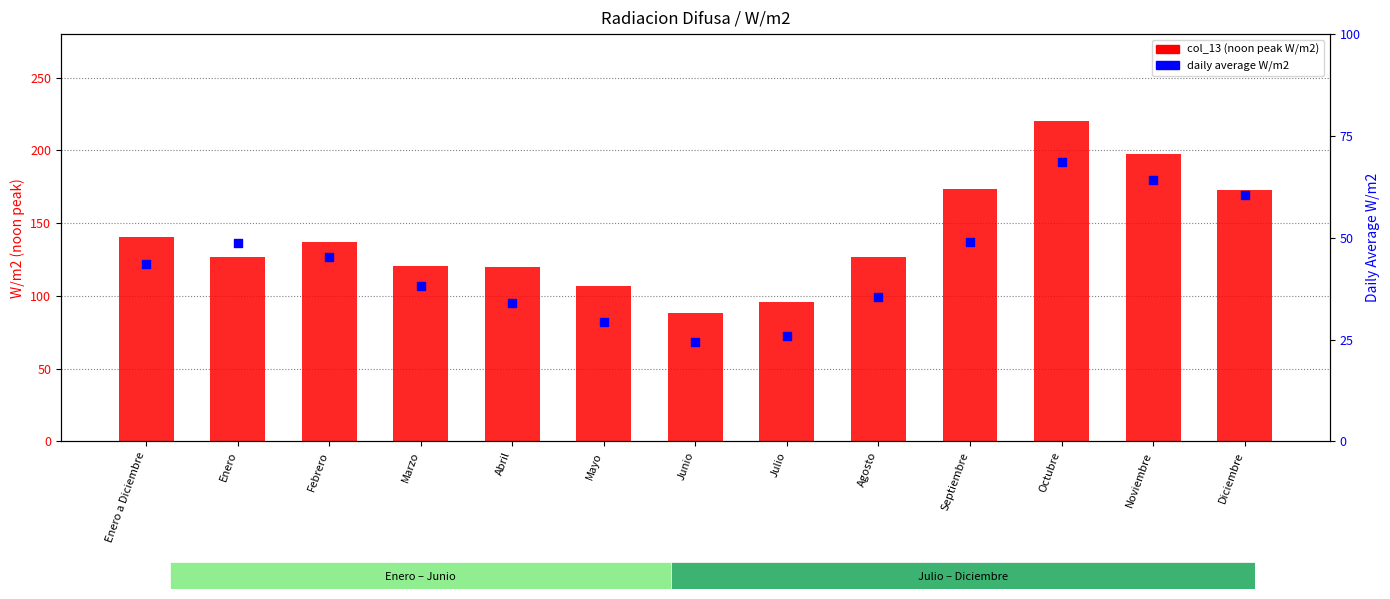

Which series reaches the minimum Y coordinate?

daily_avg